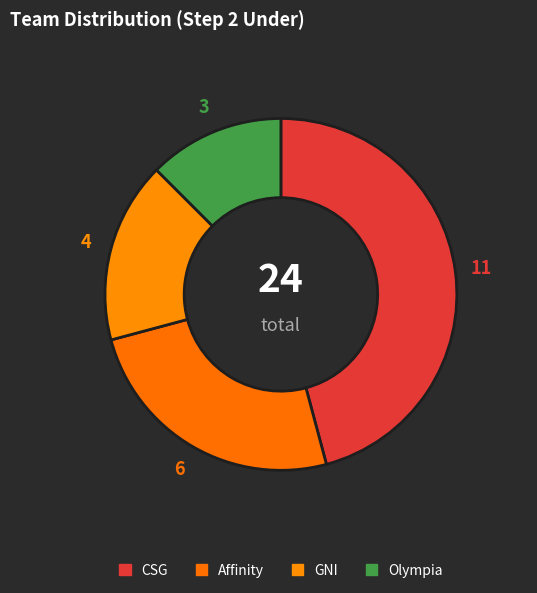

How many segments does this pie chart have?

4